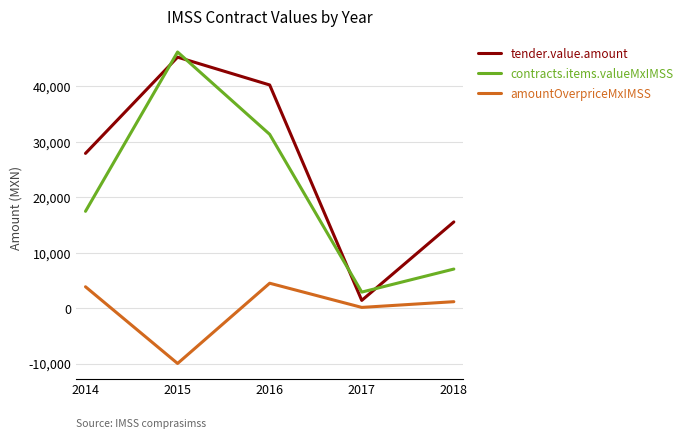

Which series has the largest total across all categories?

tender.value.amount